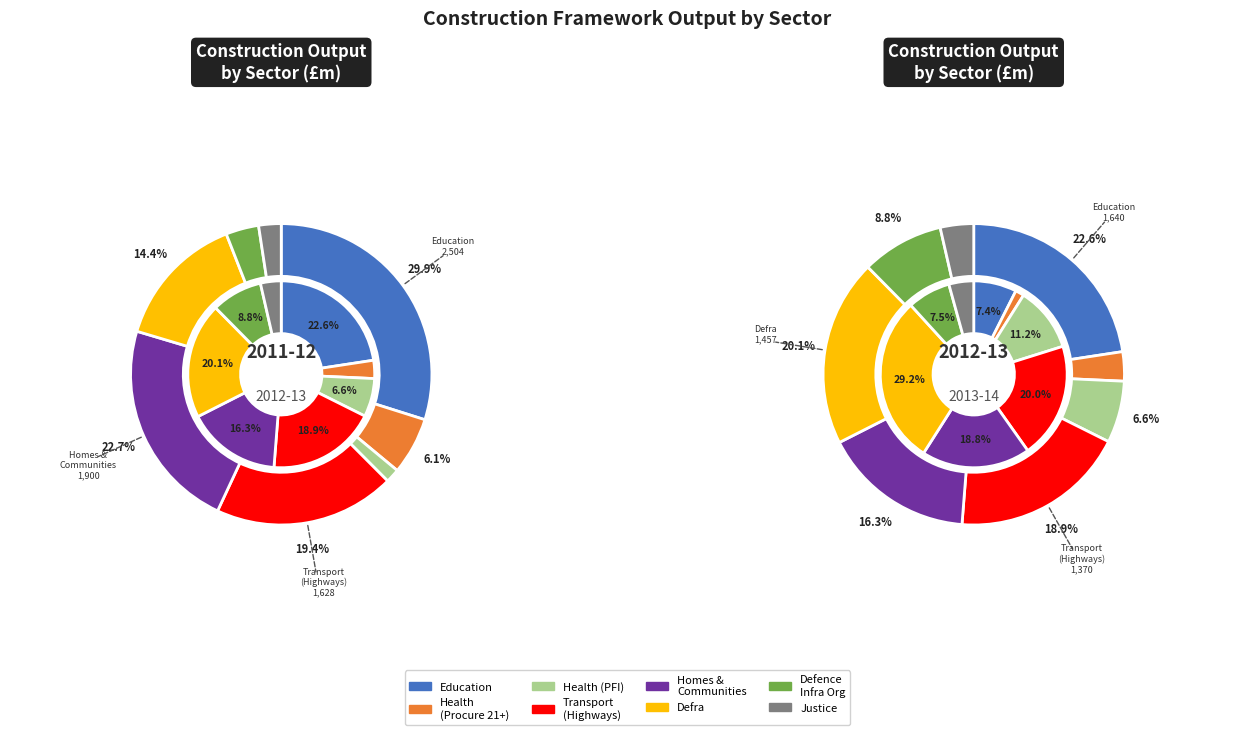

Which slice is the largest?

Education